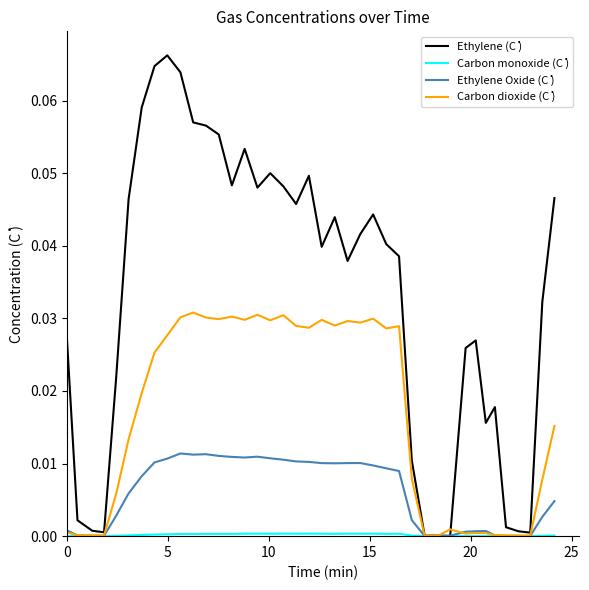

Which series has the largest total across all categories?

Ethylene (Ċ )